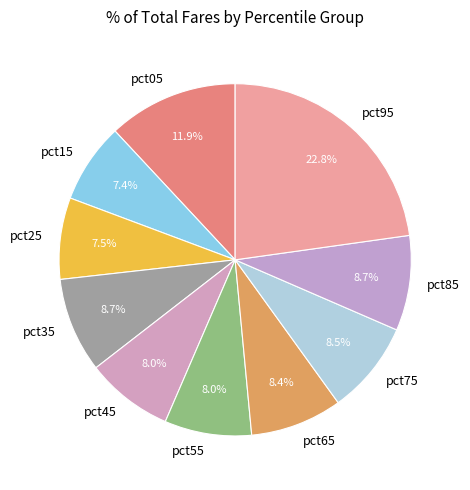

Is there any slice that represents more than half of the pie?

No